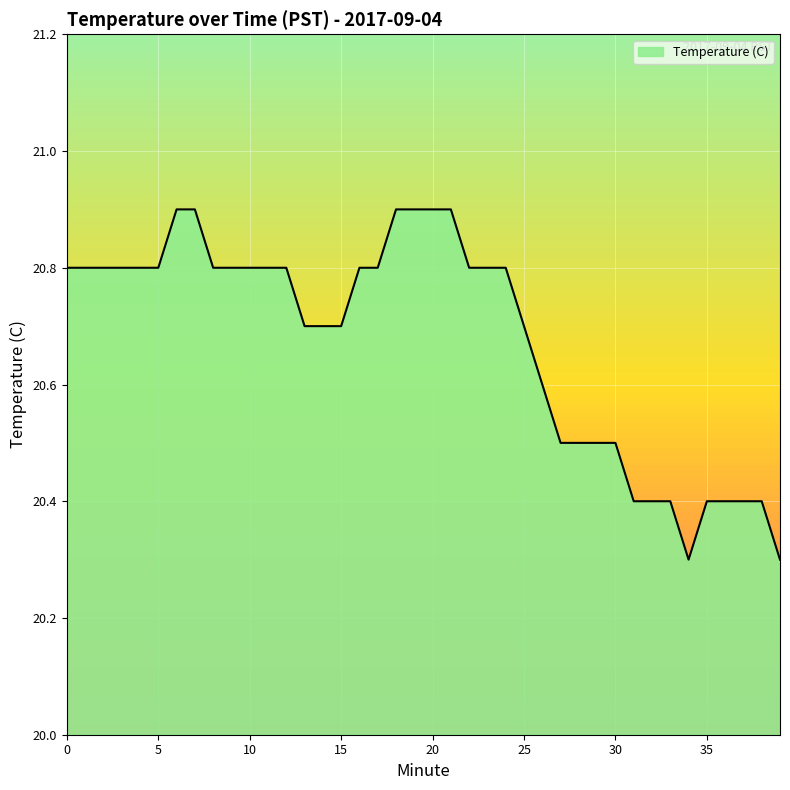

What is the greatest value displayed?

20.9